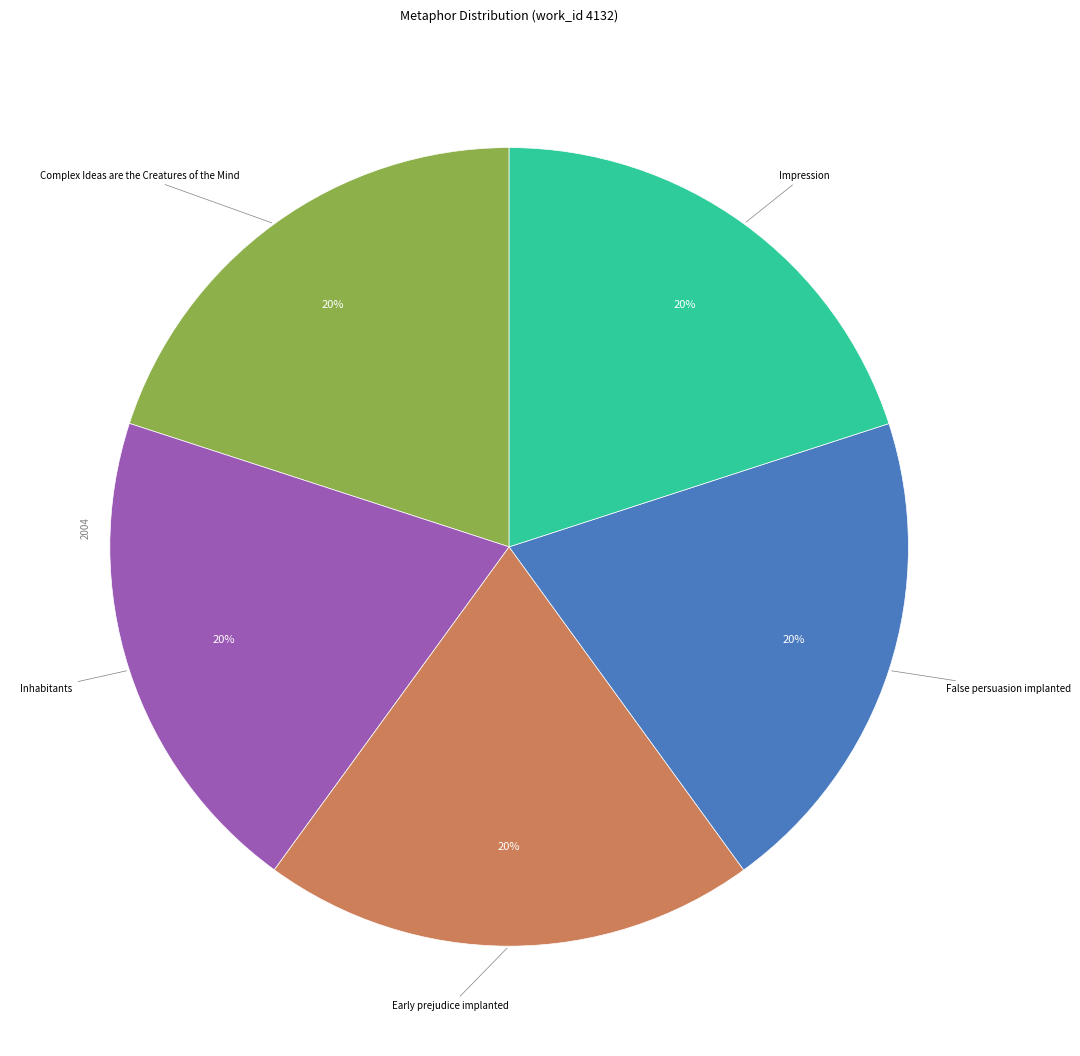

To the nearest percent, what is the average slice percentage?

20%